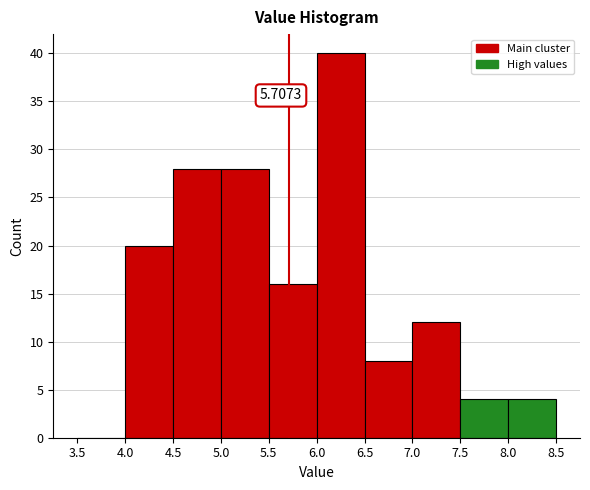

Over which range of the x-axis is the bar tallest?

6.0 to 6.5